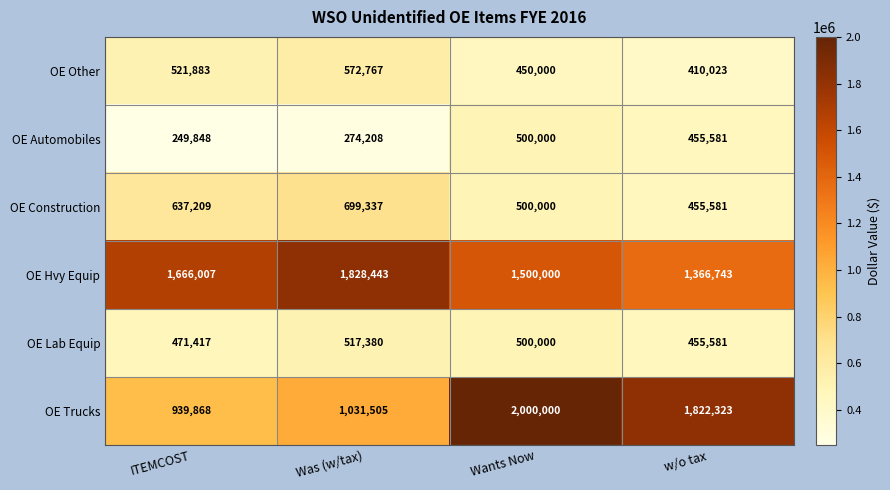

Is it true that OE Trucks equals 939868 at ITEMCOST?

True